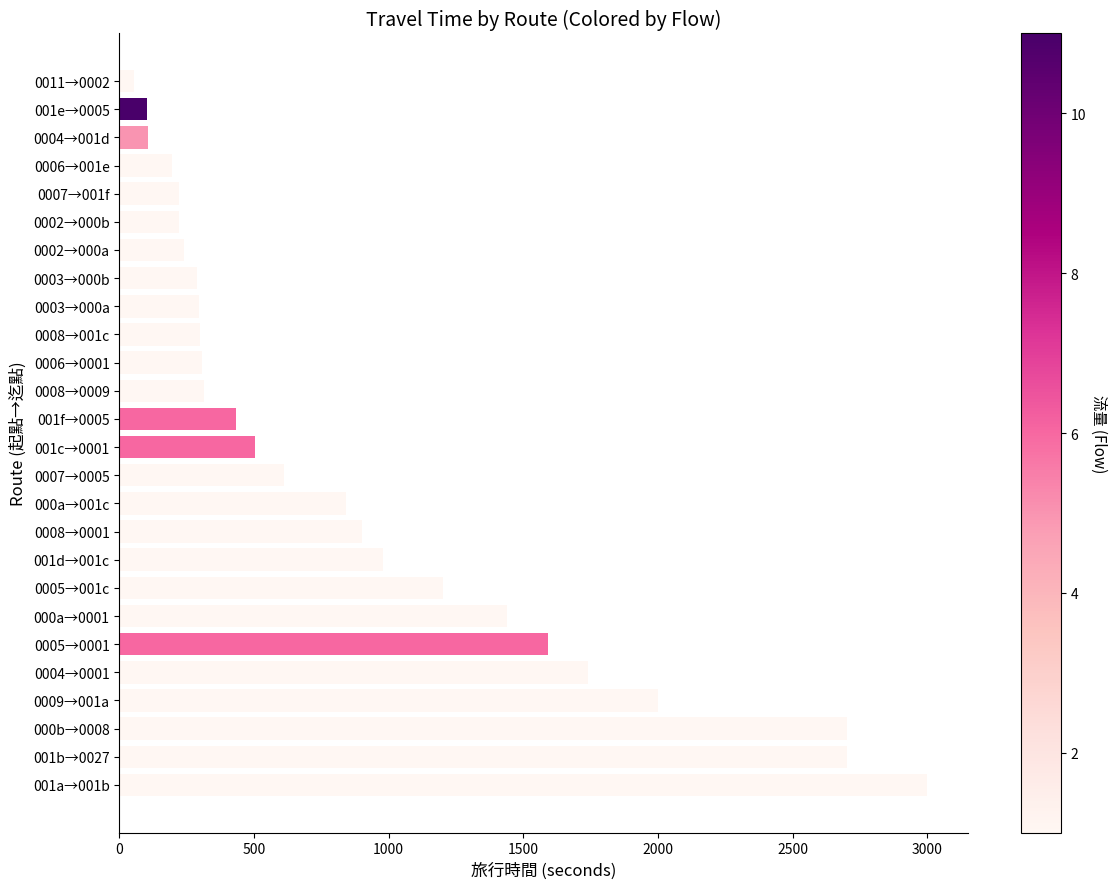

Read the value at 0008→001c.

300